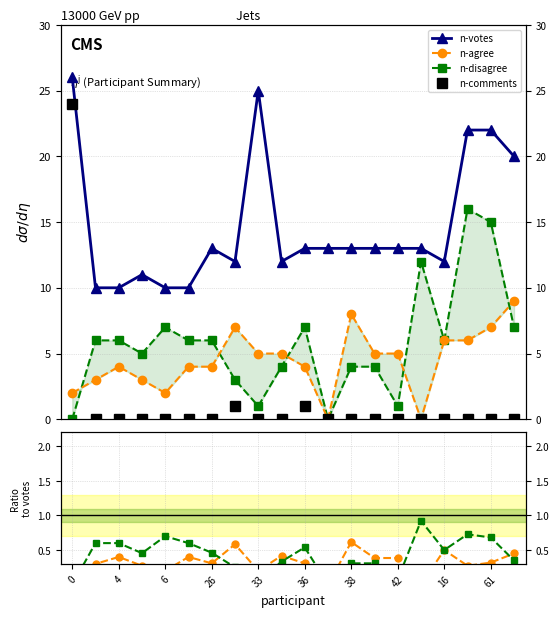

How many interior local valleys does the n-disagree series have?

5